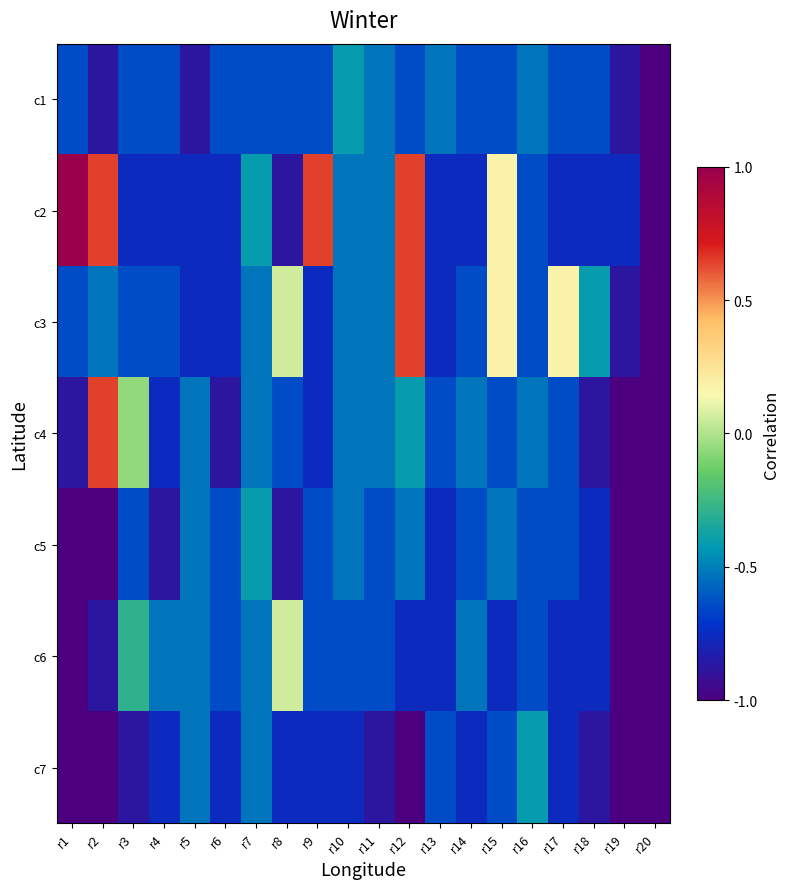

Reading right to left, transcribe all the data shown in this chart.

c1: r20=-1.0	r19=-0.9	r18=-0.6	r17=-0.6	r16=-0.5	r15=-0.6	r14=-0.6	r13=-0.5	r12=-0.6	r11=-0.5	r10=-0.4	r9=-0.6	r8=-0.6	r7=-0.6	r6=-0.6	r5=-0.9	r4=-0.6	r3=-0.6	r2=-0.9	r1=-0.6
c2: r20=-1.0	r19=-0.8	r18=-0.8	r17=-0.8	r16=-0.6	r15=0.2	r14=-0.8	r13=-0.8	r12=0.6	r11=-0.5	r10=-0.5	r9=0.6	r8=-0.9	r7=-0.4	r6=-0.8	r5=-0.8	r4=-0.8	r3=-0.8	r2=0.6	r1=1.0
c3: r20=-1.0	r19=-0.9	r18=-0.4	r17=0.2	r16=-0.6	r15=0.2	r14=-0.6	r13=-0.8	r12=0.6	r11=-0.5	r10=-0.5	r9=-0.8	r8=0.1	r7=-0.5	r6=-0.8	r5=-0.8	r4=-0.6	r3=-0.6	r2=-0.5	r1=-0.6
c4: r20=-1.0	r19=-1.0	r18=-0.9	r17=-0.6	r16=-0.5	r15=-0.6	r14=-0.5	r13=-0.6	r12=-0.4	r11=-0.5	r10=-0.5	r9=-0.8	r8=-0.6	r7=-0.5	r6=-0.9	r5=-0.5	r4=-0.8	r3=-0.1	r2=0.6	r1=-0.9
c5: r20=-1.0	r19=-1.0	r18=-0.8	r17=-0.6	r16=-0.6	r15=-0.5	r14=-0.6	r13=-0.8	r12=-0.5	r11=-0.6	r10=-0.5	r9=-0.6	r8=-0.9	r7=-0.4	r6=-0.6	r5=-0.5	r4=-0.9	r3=-0.6	r2=-1.0	r1=-1.0
c6: r20=-1.0	r19=-1.0	r18=-0.8	r17=-0.8	r16=-0.6	r15=-0.8	r14=-0.5	r13=-0.8	r12=-0.8	r11=-0.6	r10=-0.6	r9=-0.6	r8=0.1	r7=-0.5	r6=-0.6	r5=-0.5	r4=-0.5	r3=-0.3	r2=-0.9	r1=-1.0
c7: r20=-1.0	r19=-1.0	r18=-0.9	r17=-0.8	r16=-0.4	r15=-0.6	r14=-0.8	r13=-0.6	r12=-1.0	r11=-0.9	r10=-0.8	r9=-0.8	r8=-0.8	r7=-0.5	r6=-0.8	r5=-0.5	r4=-0.8	r3=-0.9	r2=-1.0	r1=-1.0